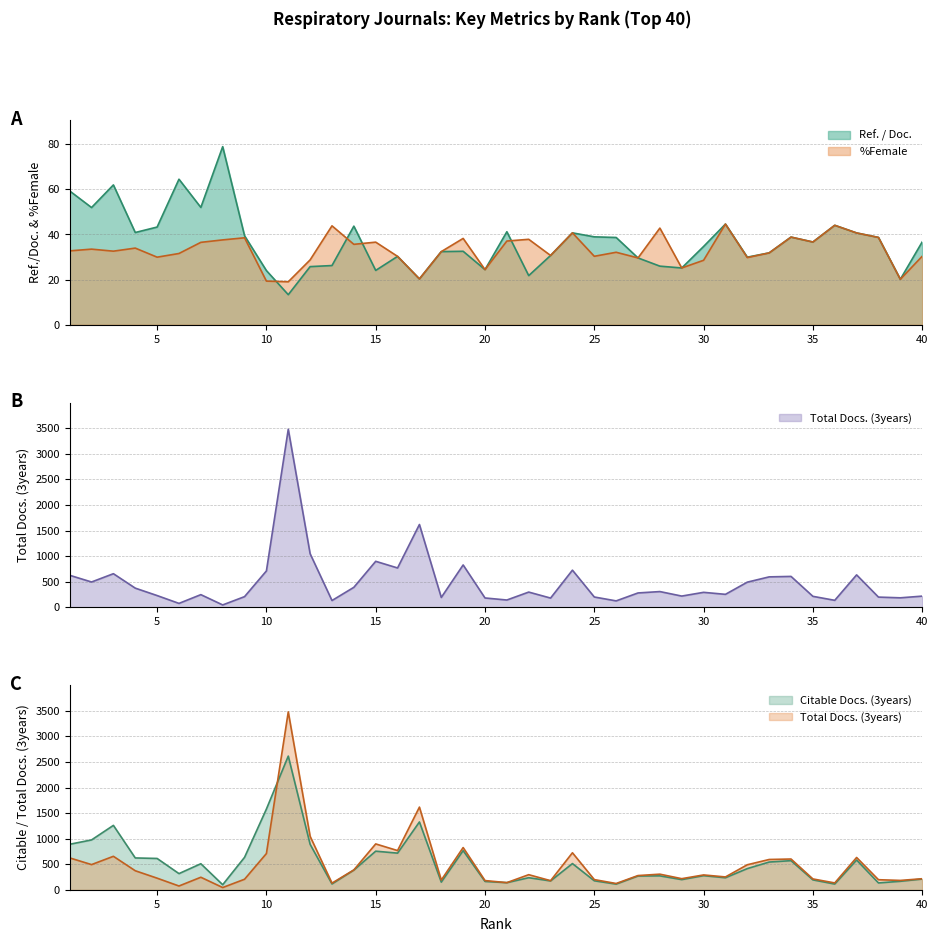

True or false: Total Docs. (3years) and %Female intersect in this chart.

False